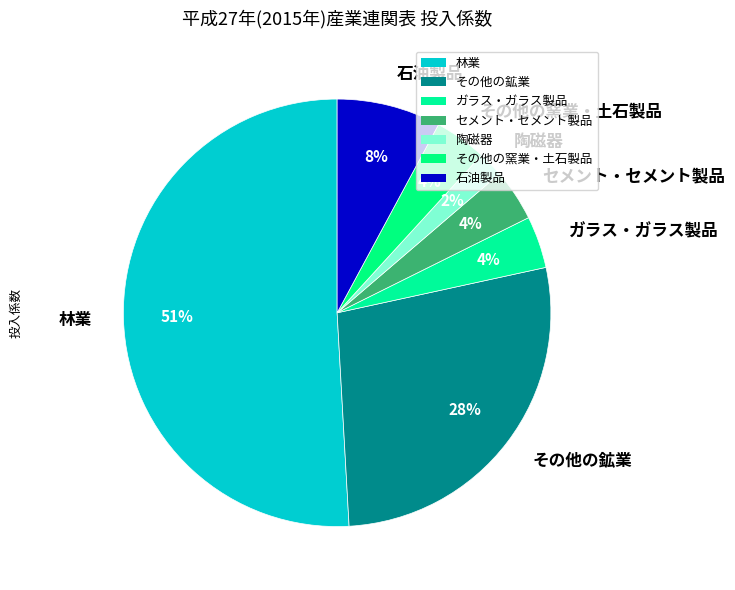

To the nearest percent, what is the average slice percentage?

14%